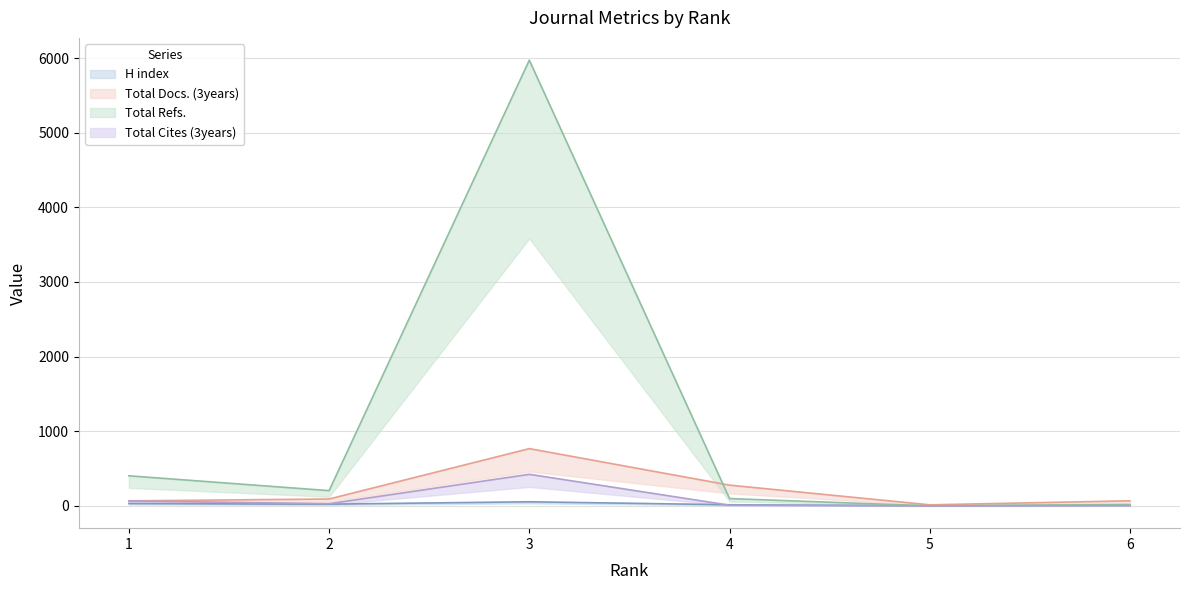

True or false: H index and Total Refs. cross at least once.

True